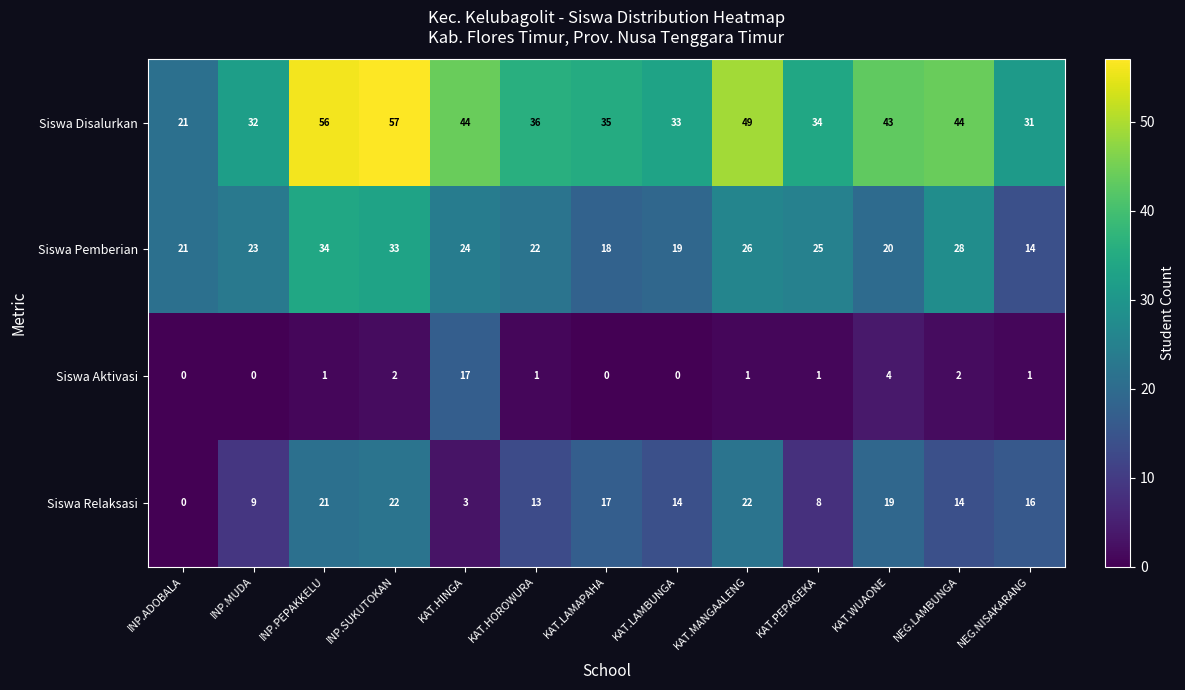

What is the difference between the maximum and second lowest values in the Siswa Aktivasi series?

17